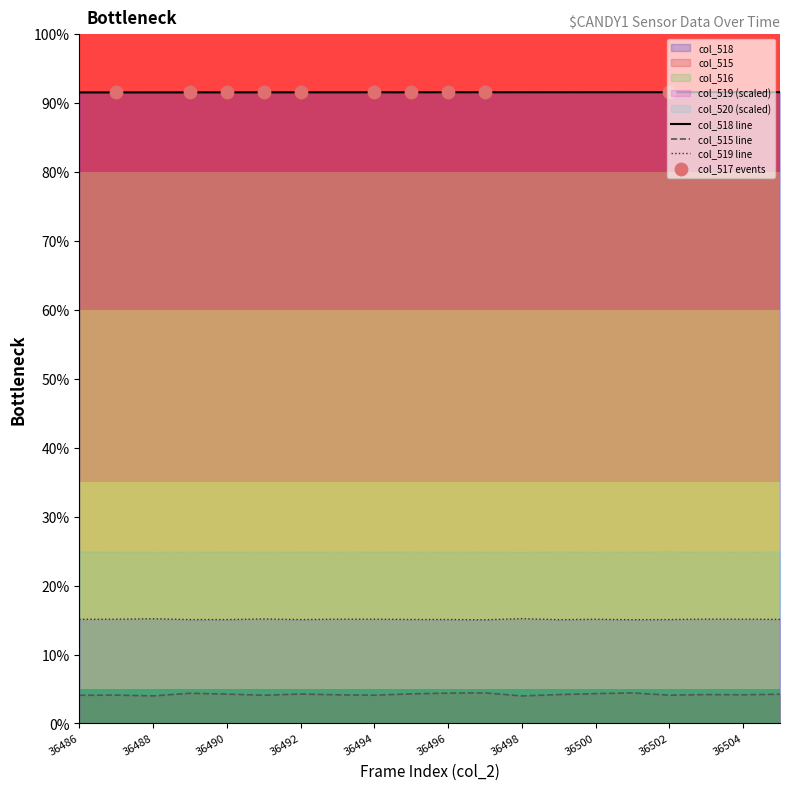

At how many categories does at least one series exceed 15?

20